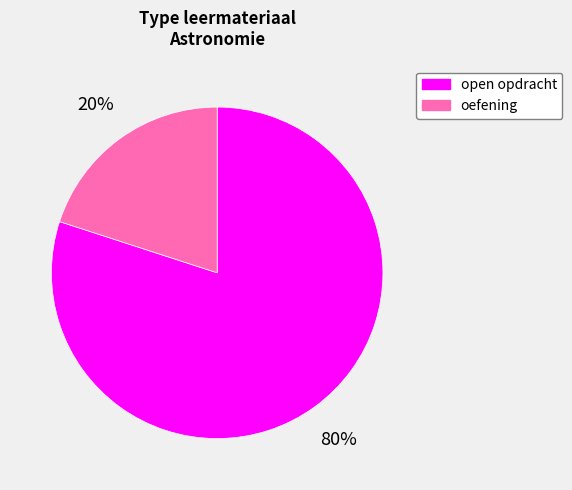

How many segments does this pie chart have?

2